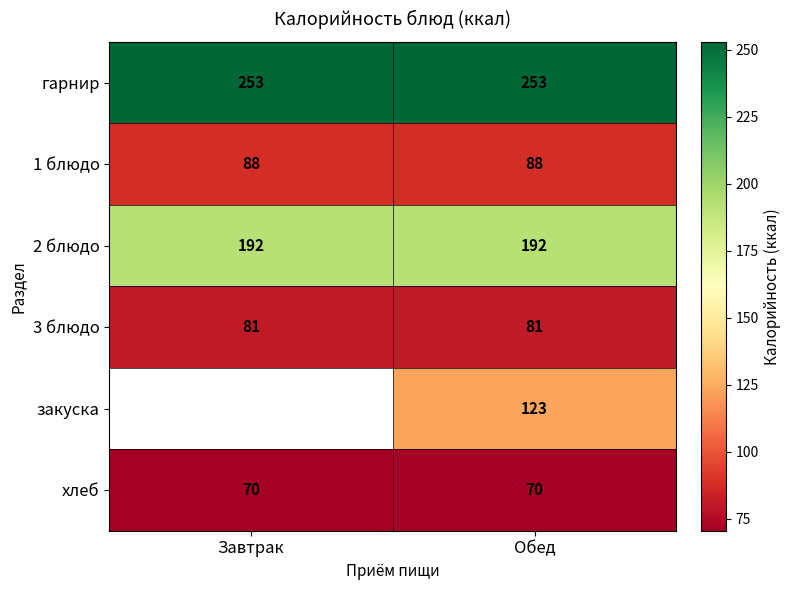

What is the minimum value shown in the chart?

70.5